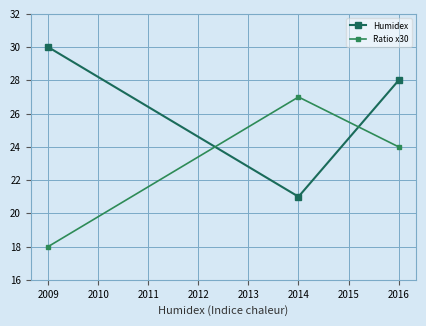

How many data points in Humidex are less than 28?

1